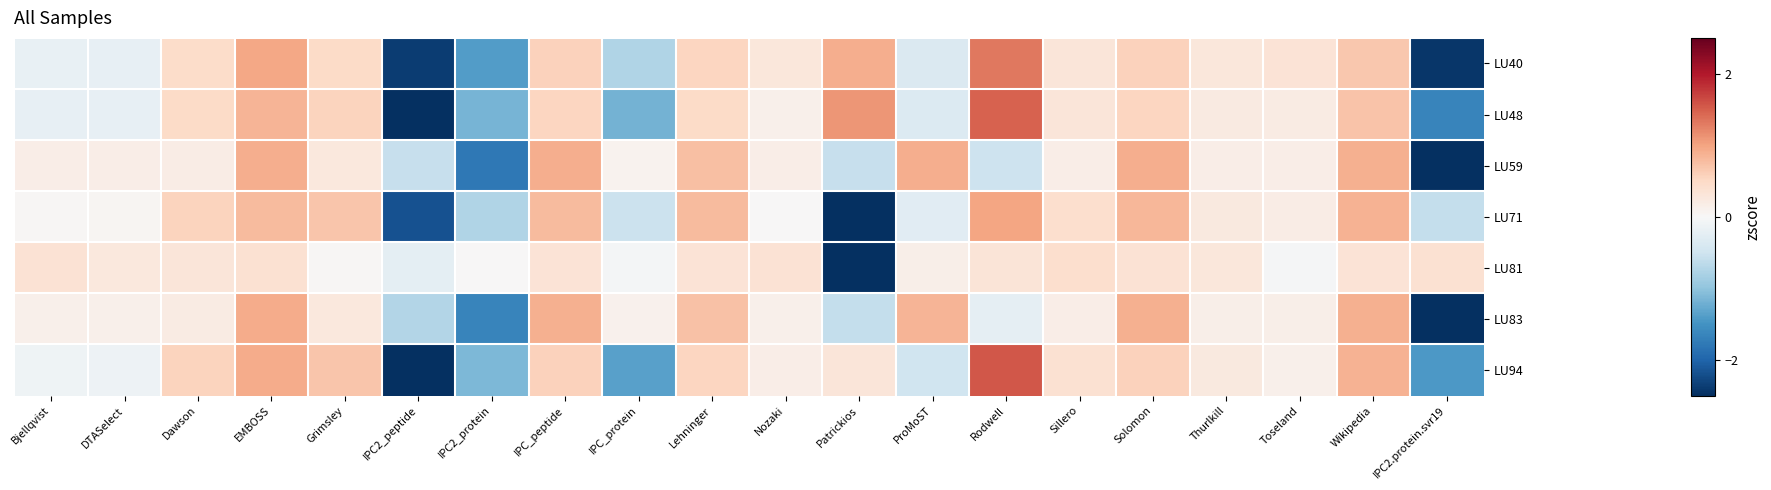

At how many categories does at least one series exceed 0?

19